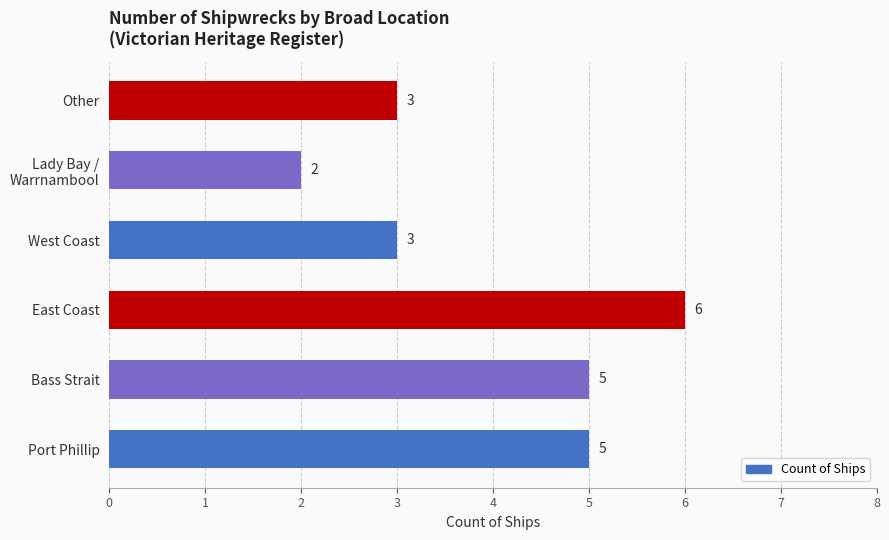

At which category does the chart reach its peak across all series?

East Coast